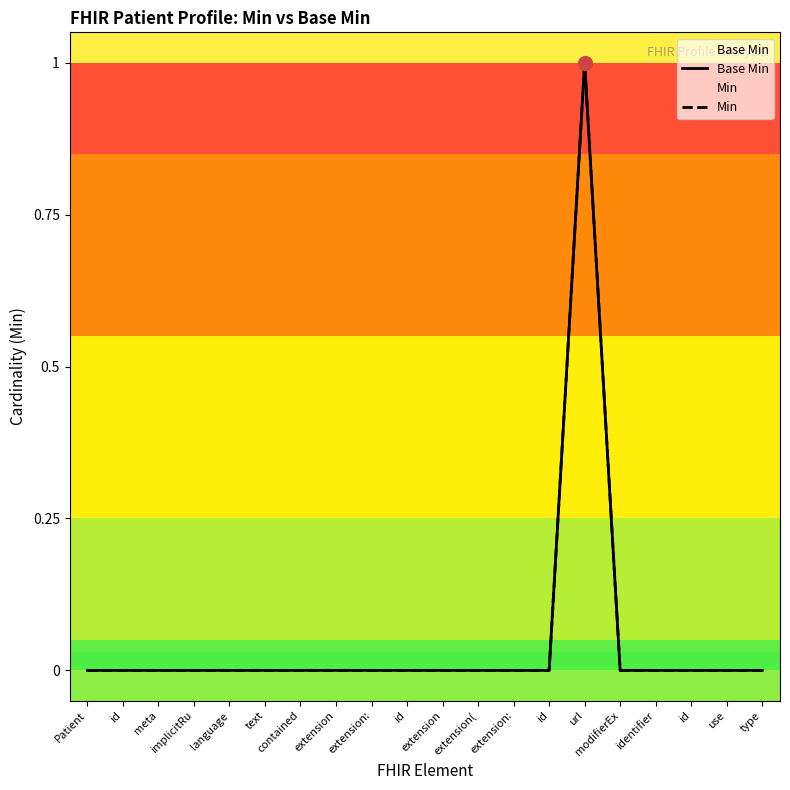

How many lines are shown in the chart?

2